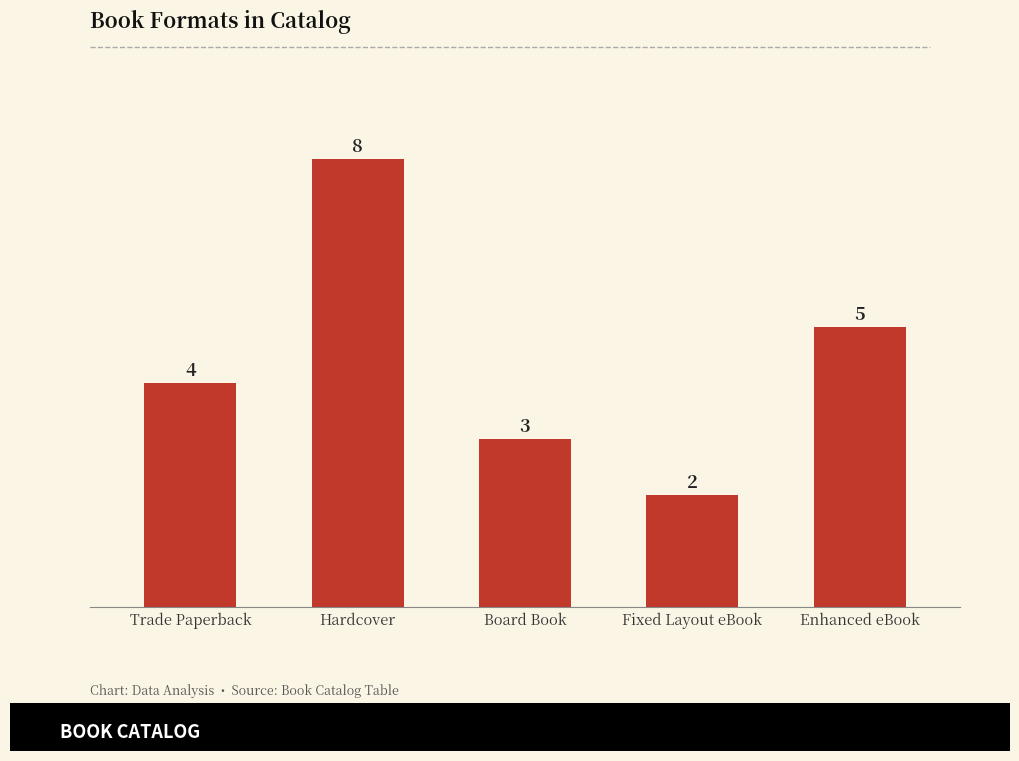

Rank the categories by value from highest to lowest.

Hardcover, Enhanced eBook, Trade Paperback, Board Book, Fixed Layout eBook